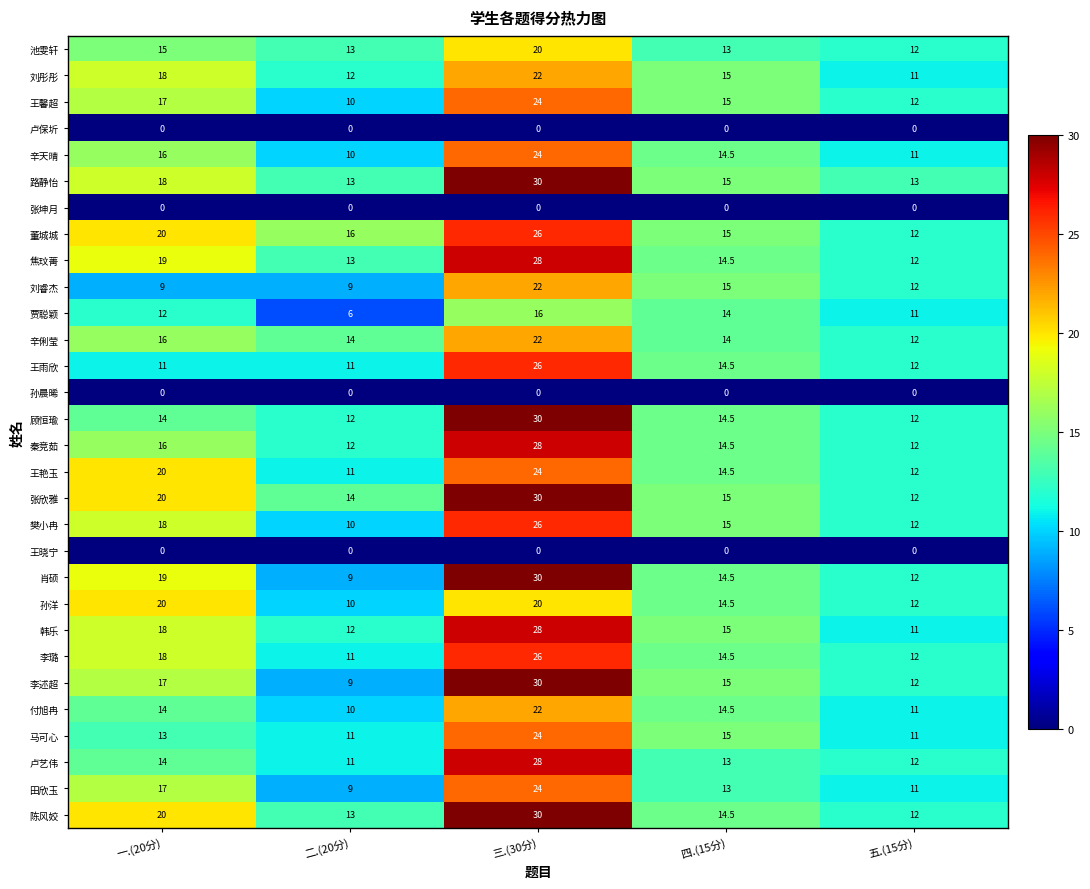

Which category has the highest value across all series?

三.(30分)